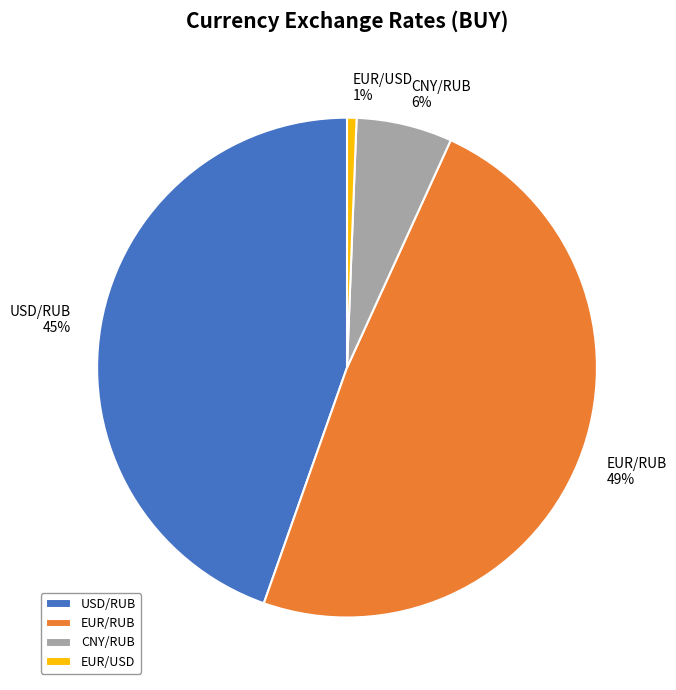

Rank the categories by value from highest to lowest.

EUR/RUB, USD/RUB, CNY/RUB, EUR/USD